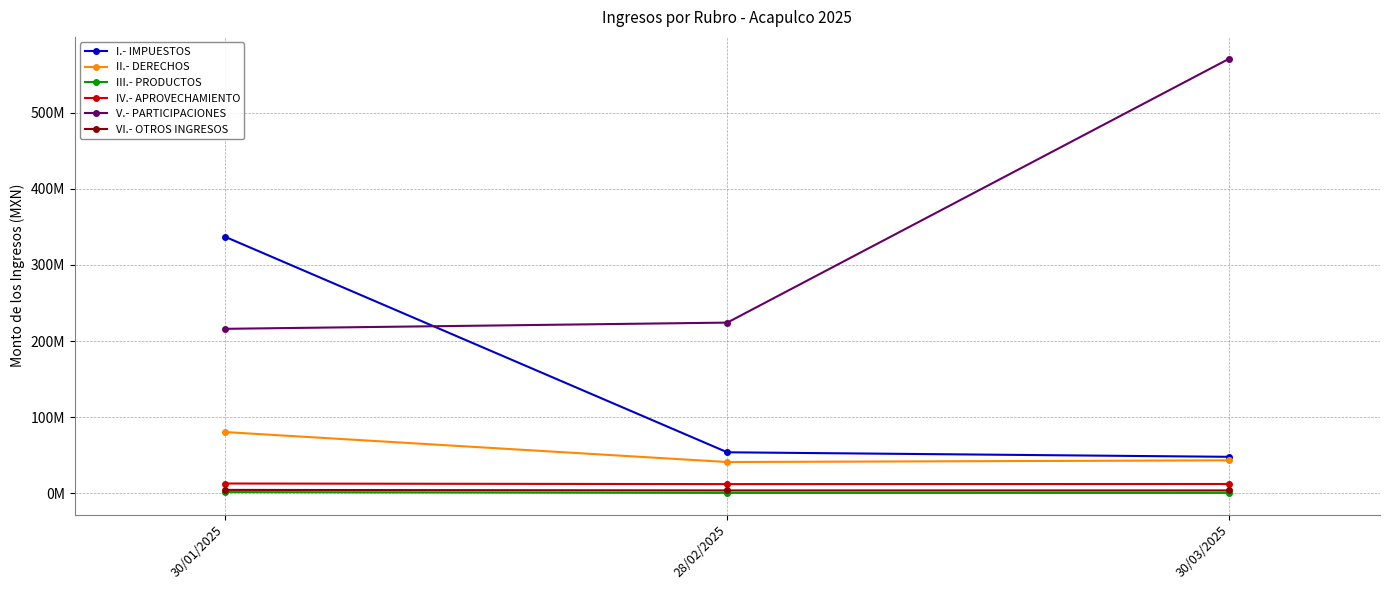

What are all the series names shown in the legend?

I.- IMPUESTOS, II.- DERECHOS, III.- PRODUCTOS, IV.- APROVECHAMIENTO, V.- PARTICIPACIONES, VI.- OTROS INGRESOS